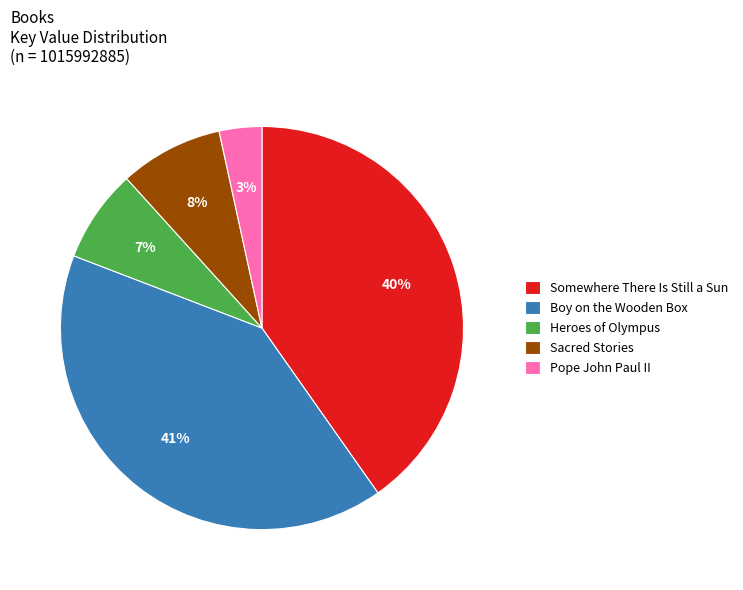

How many segments does this pie chart have?

5